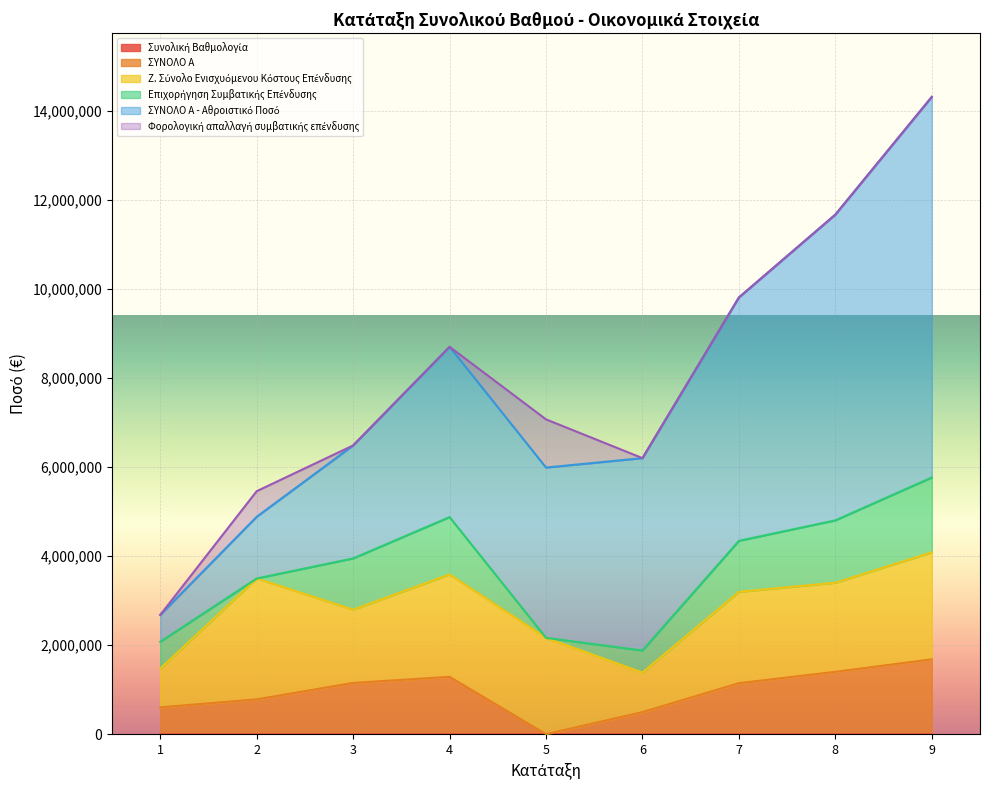

Reading left to right, what are all the values shown in this chart?

Συνολική Βαθμολογία: 86.9	82.0	81.0	73.0	72.0	70.0	69.0	68.0	67.0
ΣΥΝΟΛΟ Α: 603021.0	782490.0	1151570.0	1288000.0	0.0	495709.6	1145801.4	1400829.4	1681666.0
Ζ. Σύνολο Ενισχυόμενου Κόστους Επένδυσης: 870030.0	2714980.0	1645100.0	2300000.0	2163980.0	888410.0	2051431.0	2001184.8	2402380.0
Επιχορήγηση Συμβατικής Επένδυσης: 603021.0	0.0	1151570.0	1288000.0	0.0	495709.6	1145801.4	1400829.4	1681666.0
ΣΥΝΟΛΟ Α - Αθροιστικό Ποσό: 603021.0	1385511.0	2537081.0	3825081.0	3825081.0	4320790.6	5466592.0	6867421.3	8549087.3
Φορολογική απαλλαγή συμβατικής επένδυσης: 0.0	575000.0	0.0	0.0	1081990.0	0.0	0.0	0.0	0.0